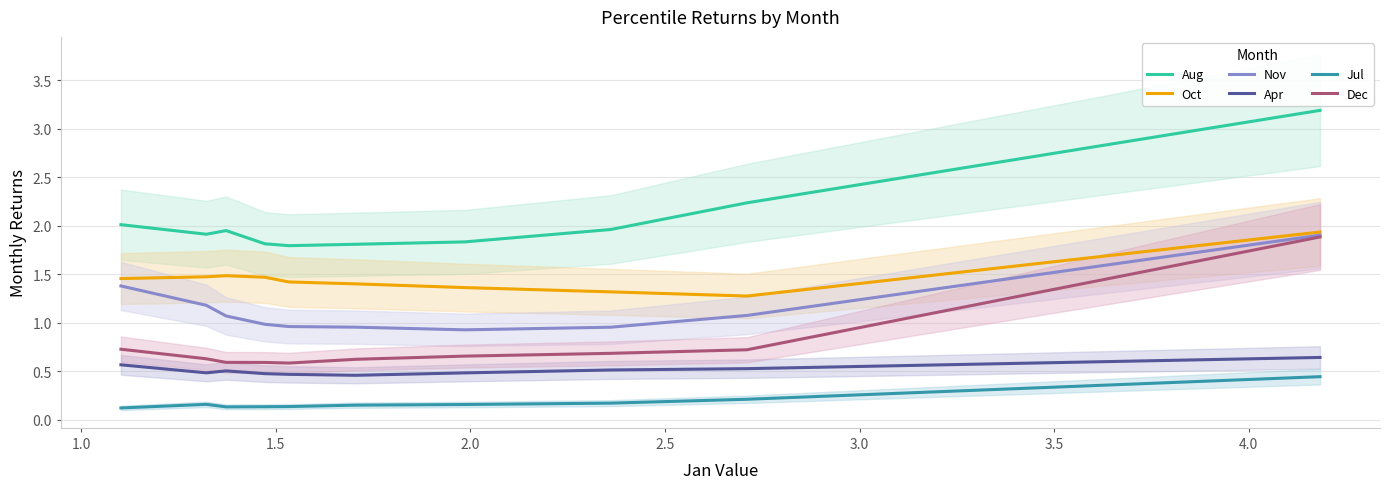

What is the value of the Jul point at the 10th from the left?

0.4